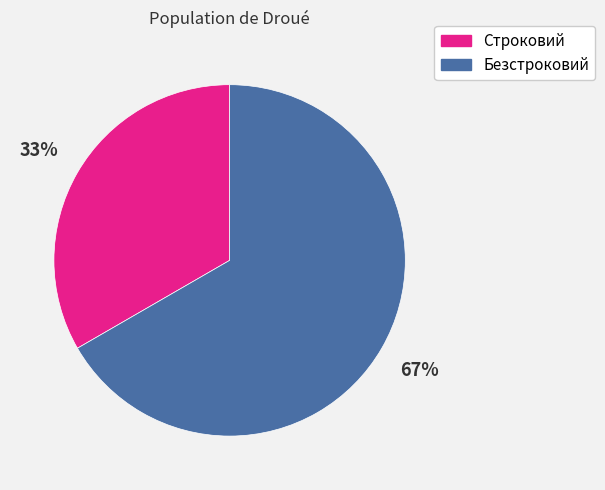

Is there a majority slice in this chart?

Yes